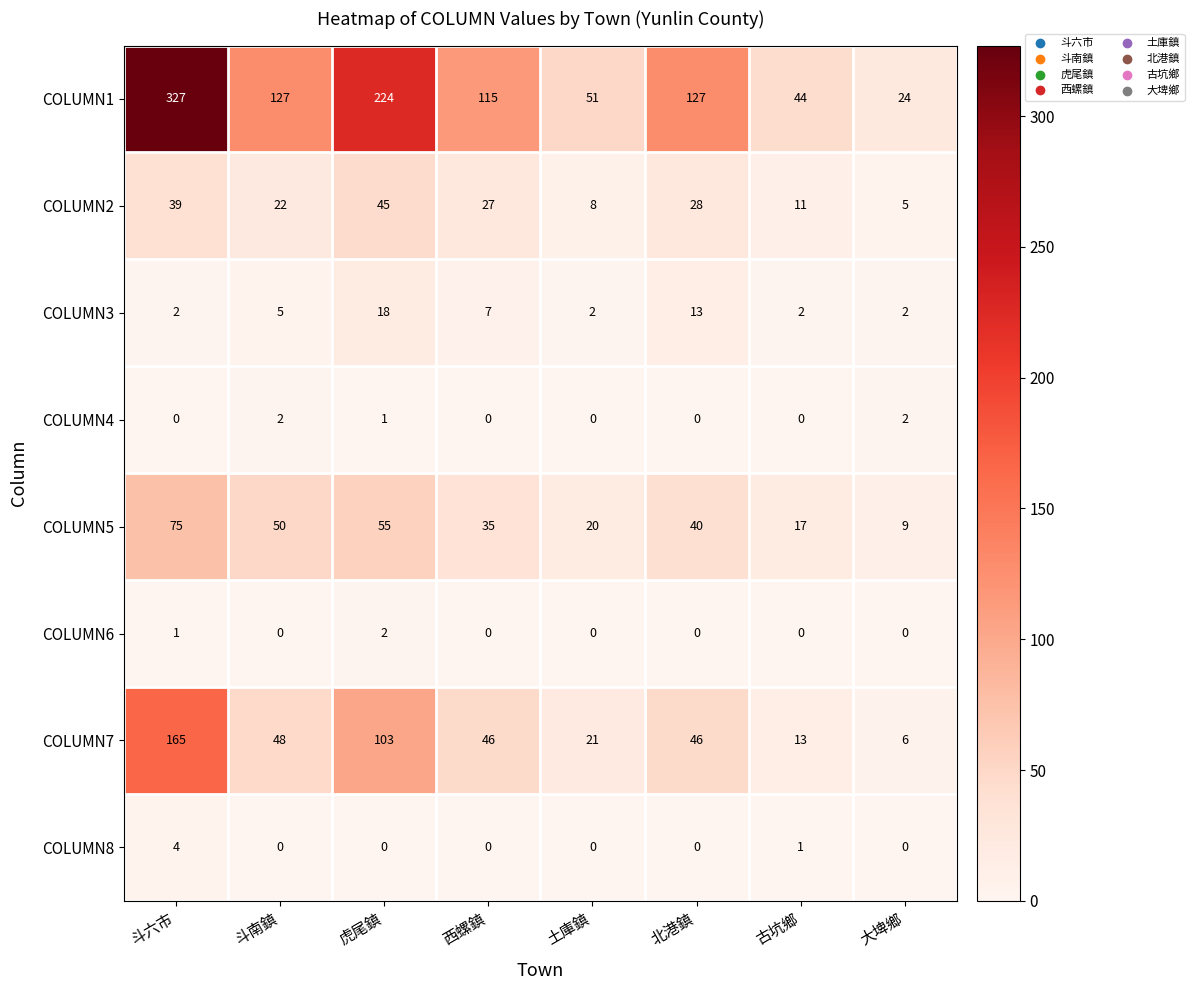

Which series has the widest spread of values?

COLUMN1